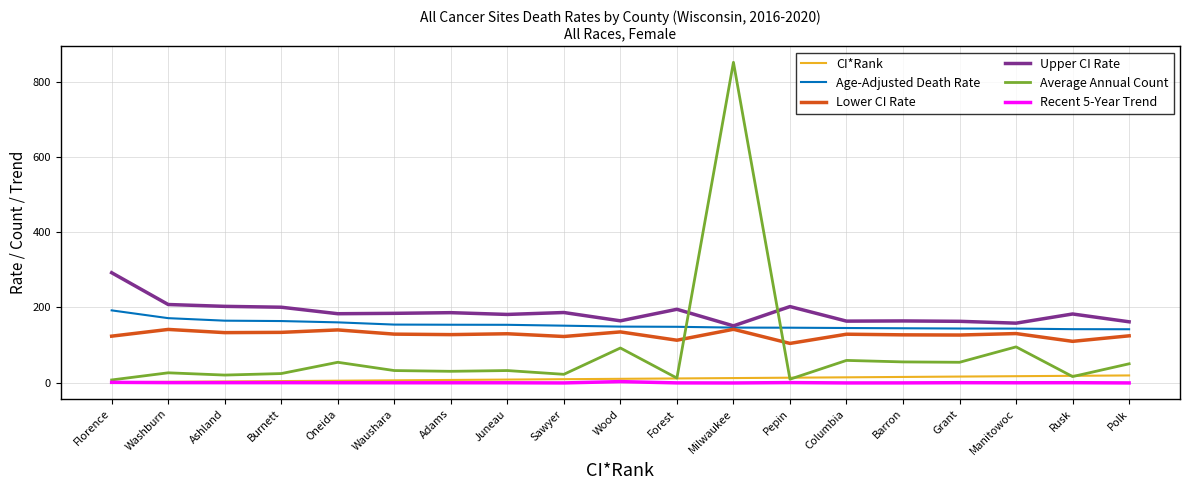

How many times do Average Annual Count and Upper CI Rate cross each other?

2